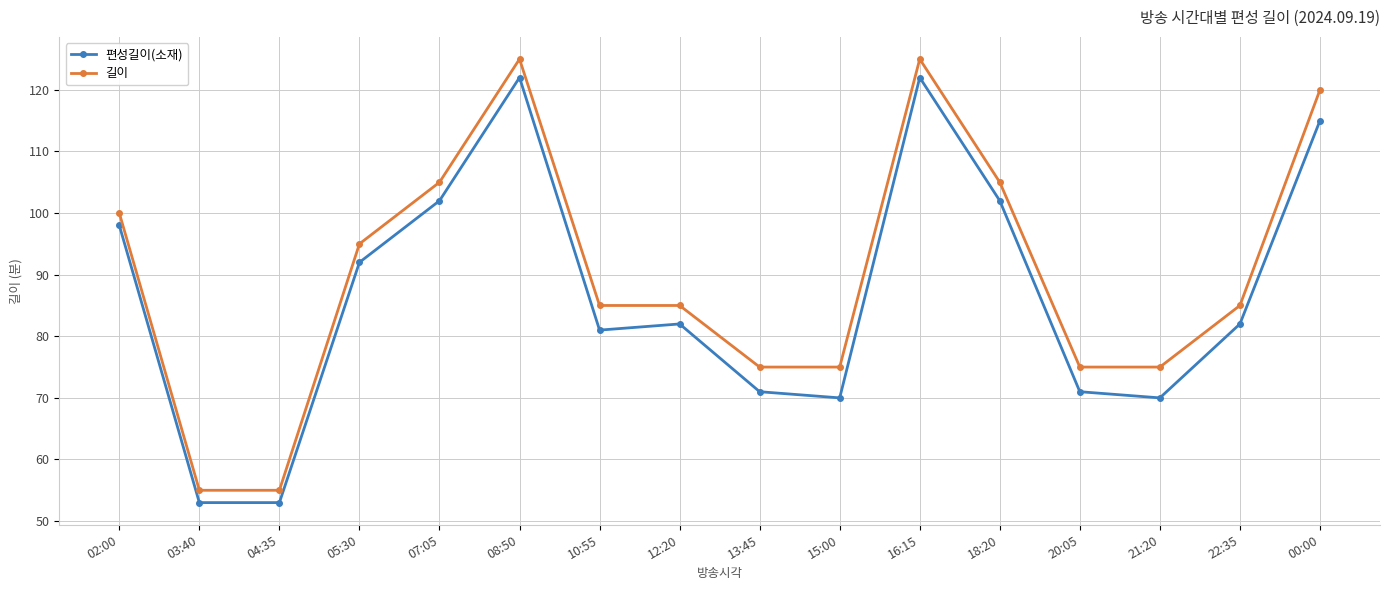

True or false: 편성길이(소재) and 길이 cross at least once.

False